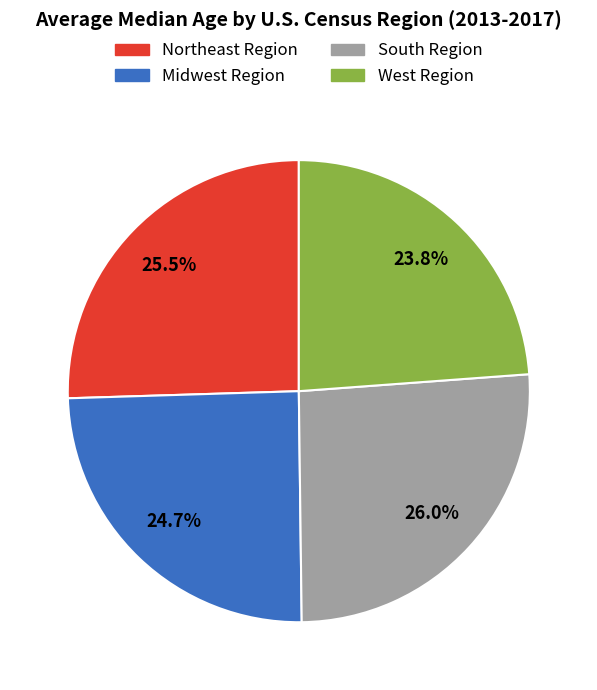

Approximately how many times larger is the value at Northeast Region compared to West Region?

1.1